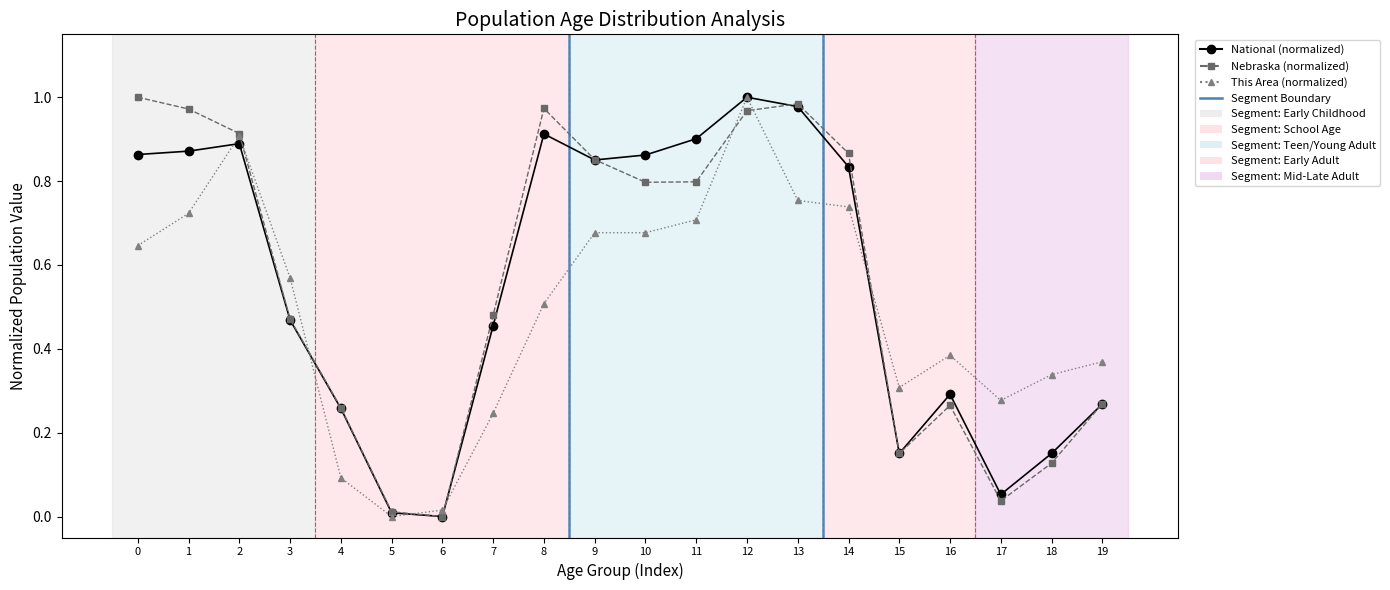

In National (normalized), how many points are higher than both neighbors (excluding endpoints)?

4